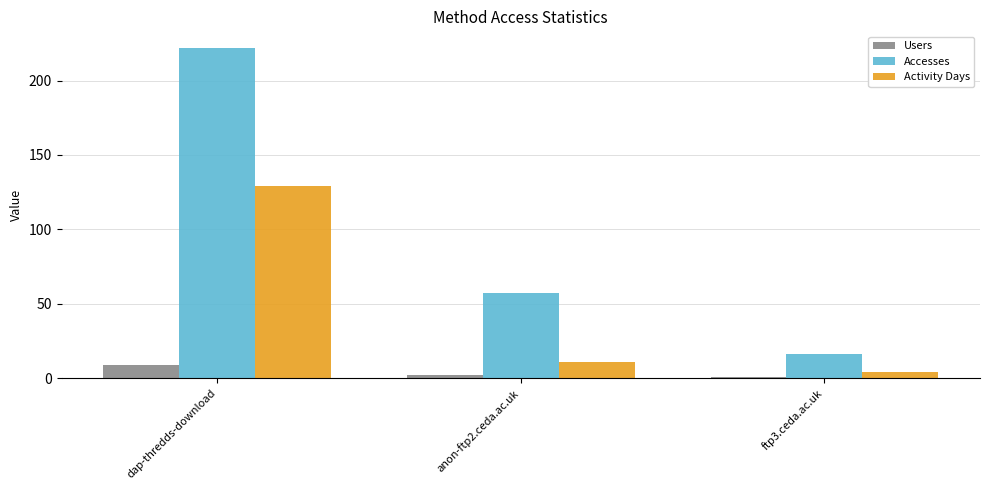

What is the difference between the maximum and second lowest values in the Accesses series?

165